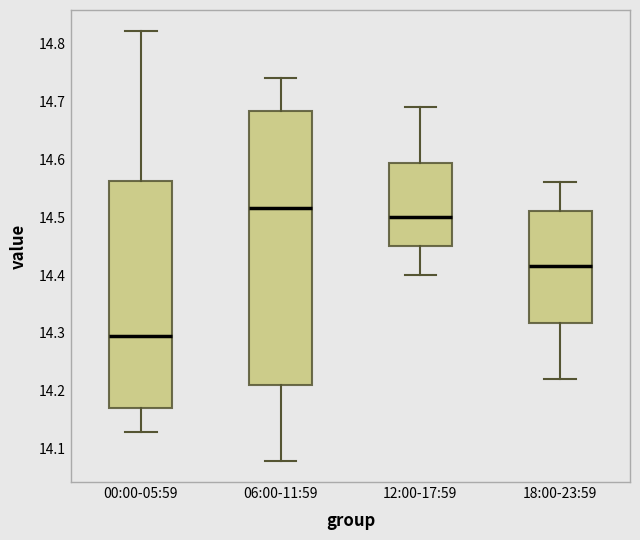

Reading left to right, transcribe this box plot: for each box, give where its median line is, the range the box spans, and where its two whiskers end, as read against the y-axis. The values are not printed on the chart, so give them approximately, as read against the axis.

00:00-05:59: median 14.30, box 14.17 to 14.56, whiskers 14.13 to 14.82
06:00-11:59: median 14.52, box 14.21 to 14.68, whiskers 14.08 to 14.74
12:00-17:59: median 14.50, box 14.45 to 14.59, whiskers 14.40 to 14.69
18:00-23:59: median 14.42, box 14.32 to 14.51, whiskers 14.22 to 14.56